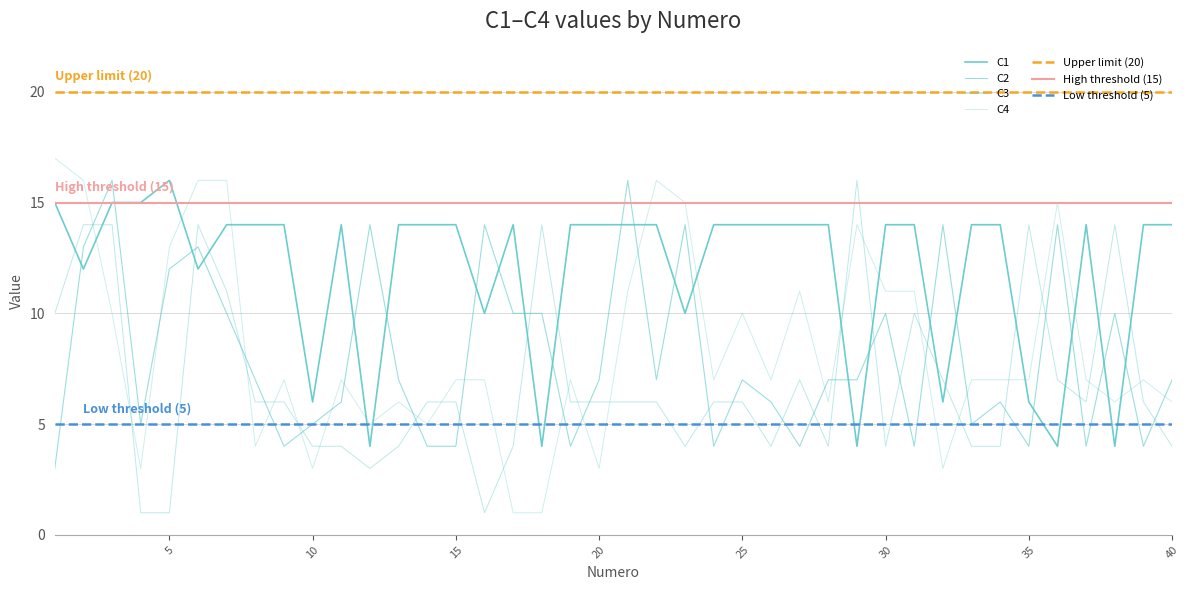

Which label corresponds to the smallest value in the chart?

4